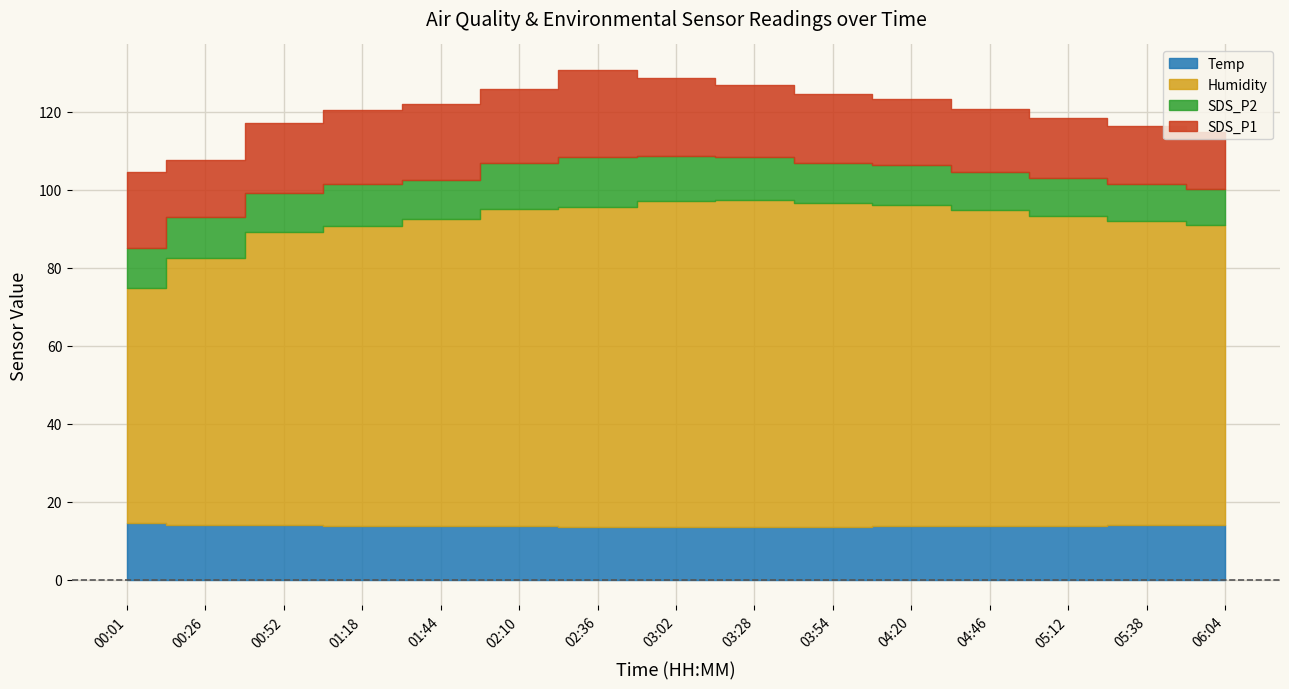

What is the difference between the maximum and minimum values in the Temp series?

1.2